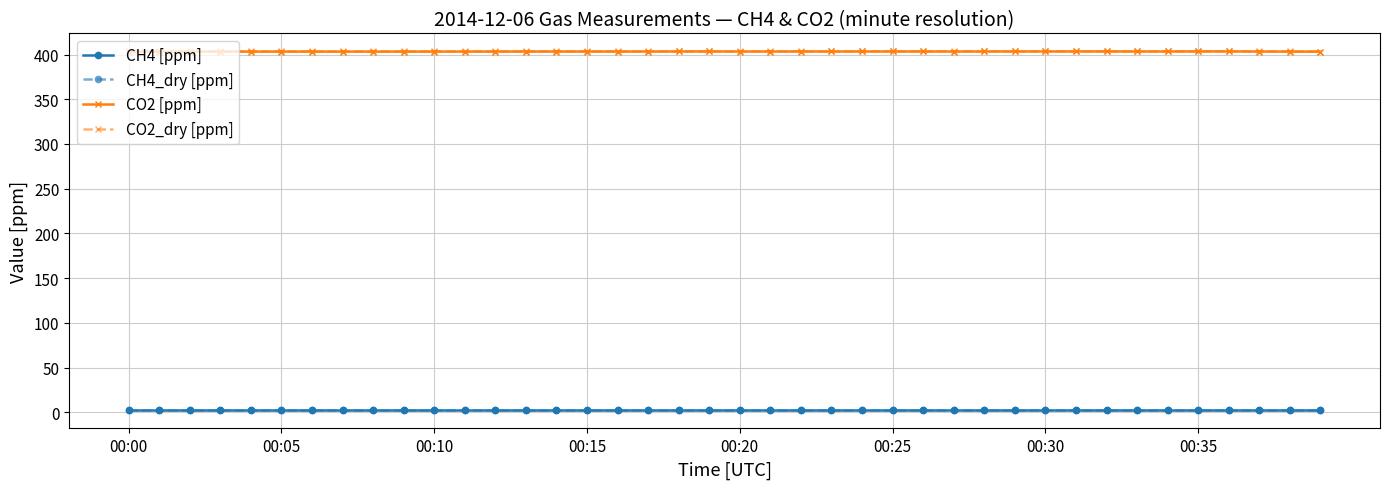

True or false: CH4 [ppm] and CO2_dry [ppm] cross at least once.

False